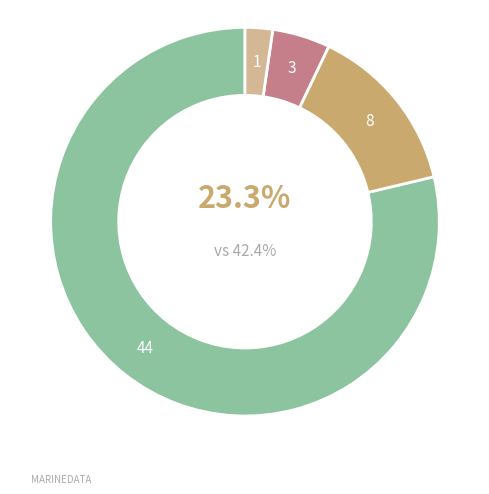

What is the change in value from SI to SI-VJ?

-3